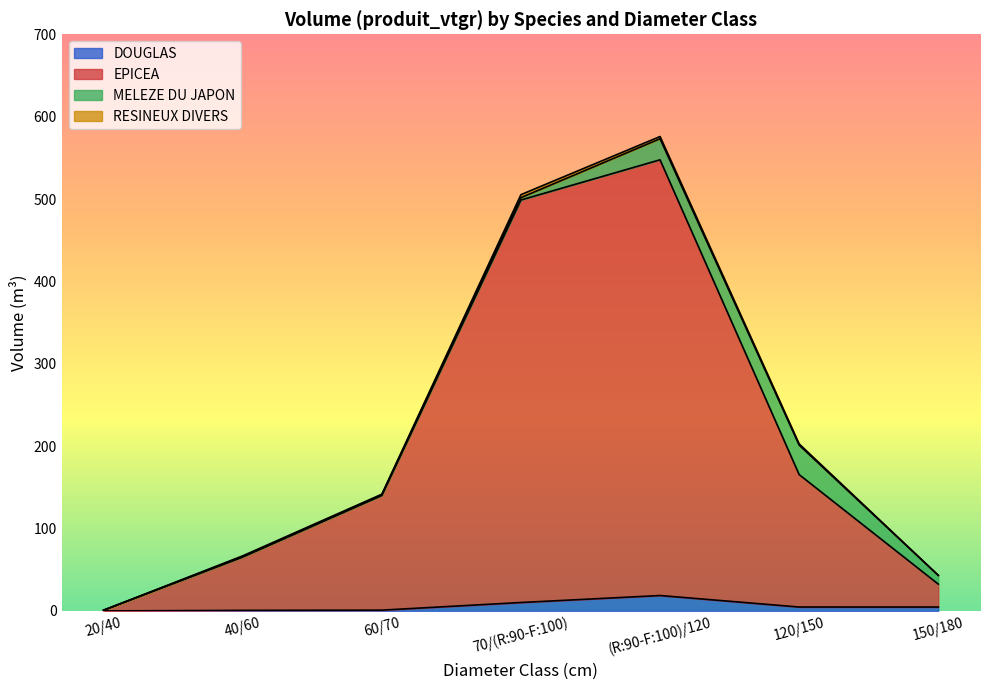

Is the value of DOUGLAS at 20/40 greater than the value of EPICEA at 70/(R:90-F:100)?

No